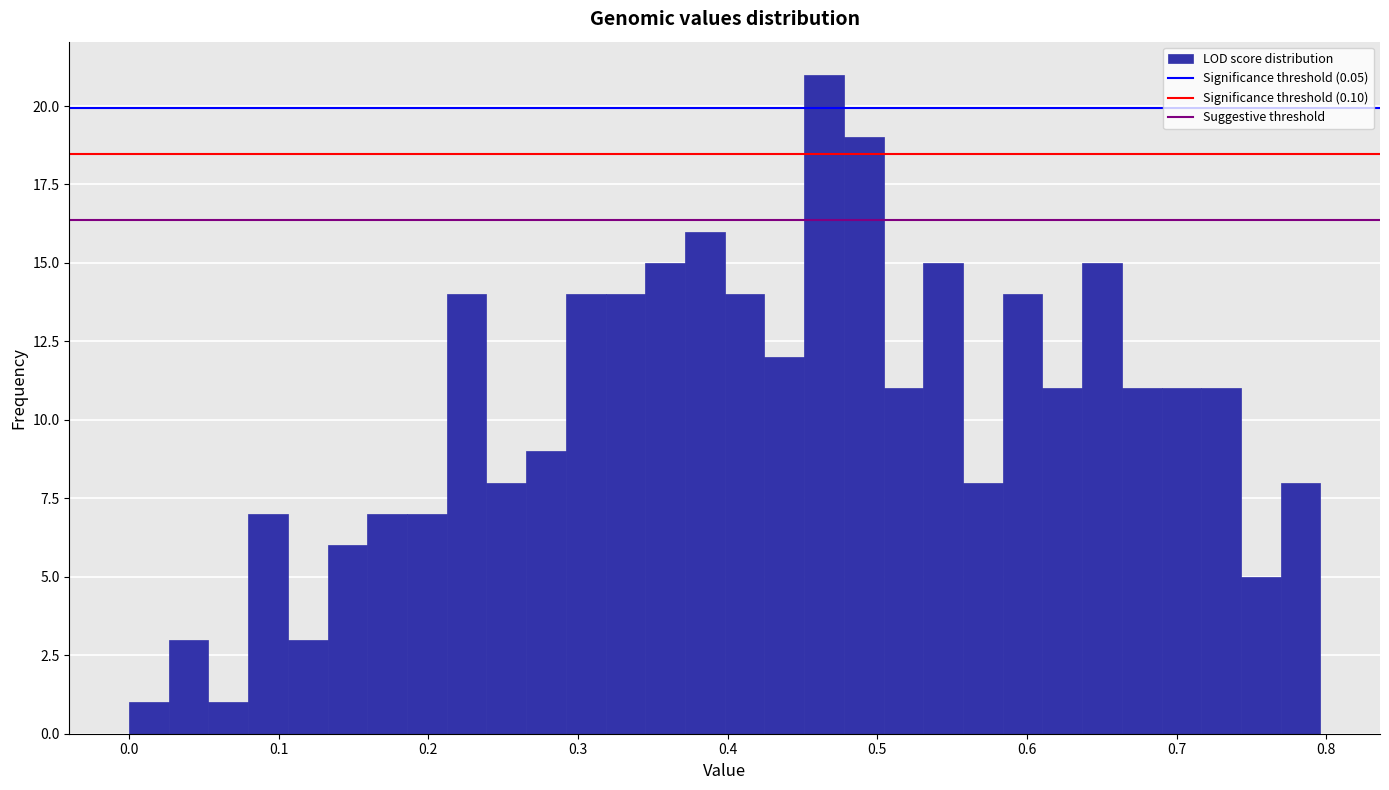

Read against the x-axis, roughly where is the centre of the tallest bar?

0.46